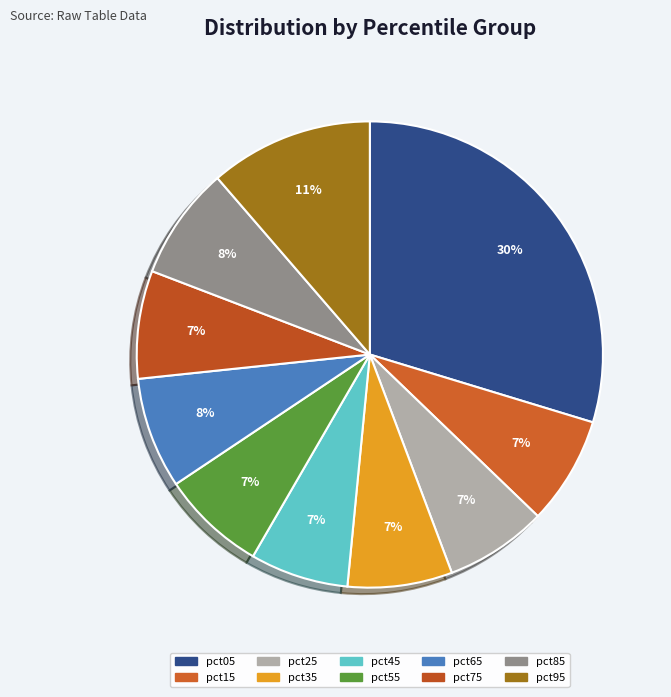

What is the smallest slice in the pie chart?

pct45